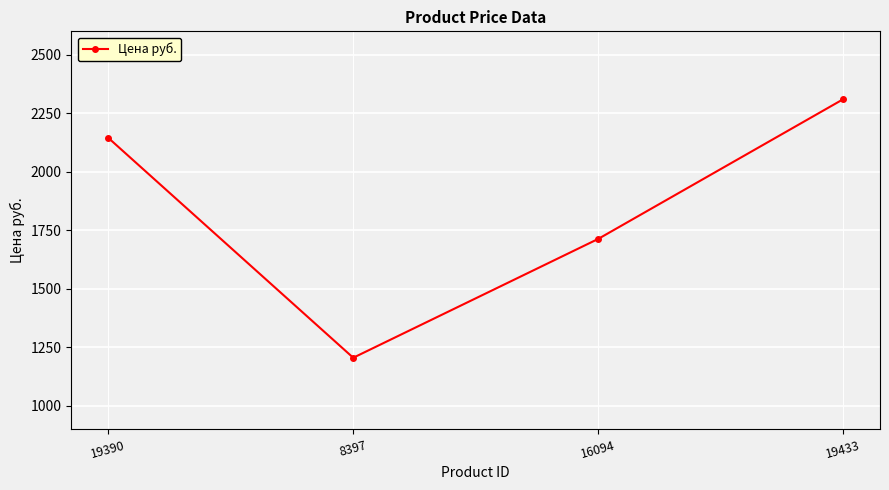

How many lines are shown in the chart?

1